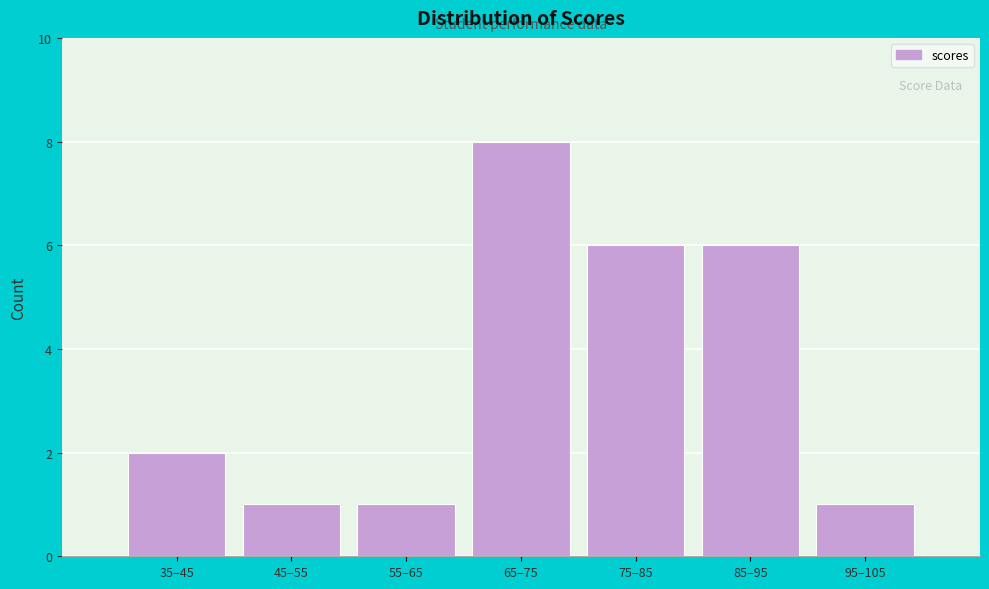

Reading left to right, what are all the values shown in this chart?

2	1	1	8	6	6	1